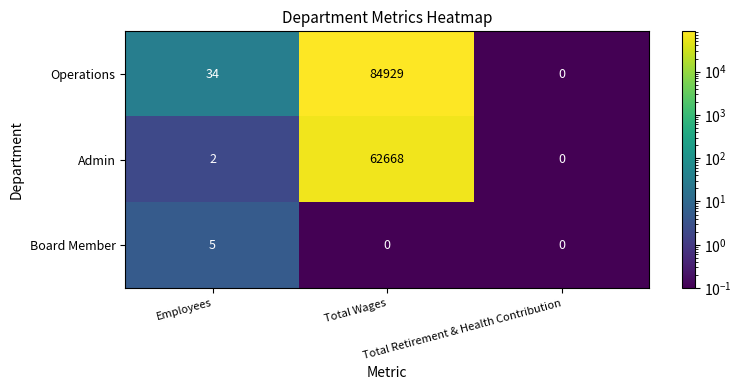

What is the maximum value shown in the chart?

84929